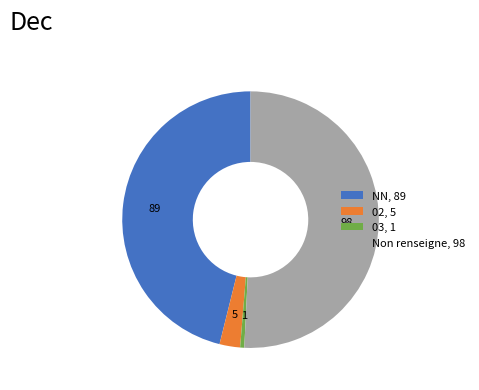

Do 03, 1 and 02, 5 together represent more than half of the pie?

No